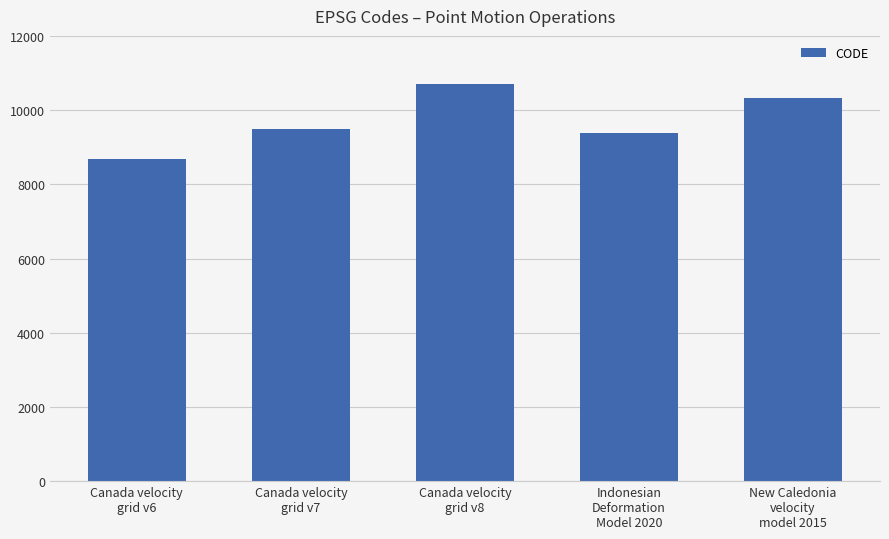

Approximately how many times larger is the value at Canada velocity
grid v7 compared to Indonesian
Deformation
Model 2020?

1.0